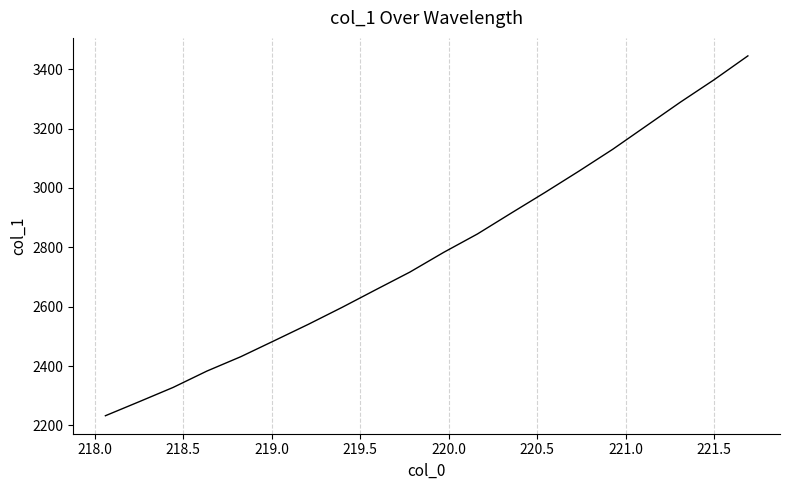

What is the difference between the maximum and minimum values?

1211.9